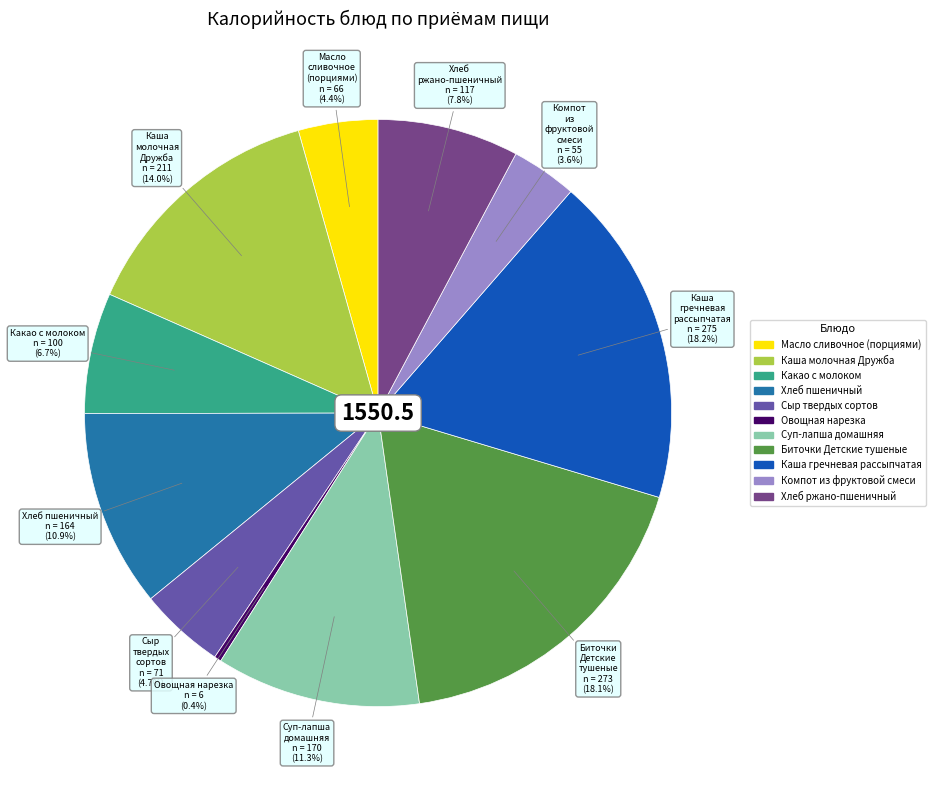

Count the number of slices in the pie.

11